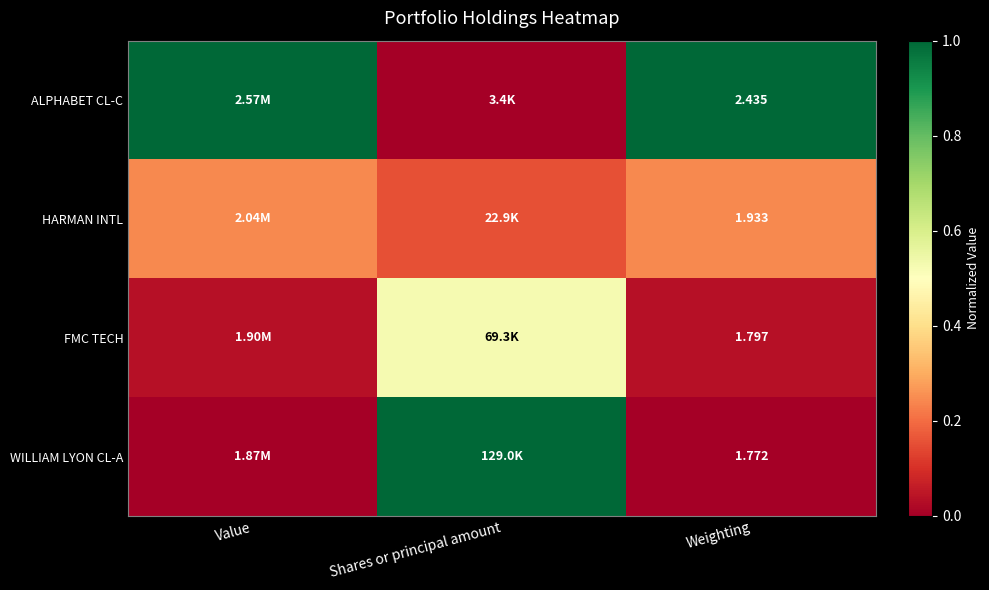

Which category has the highest value in the HARMAN INTL series?

Value